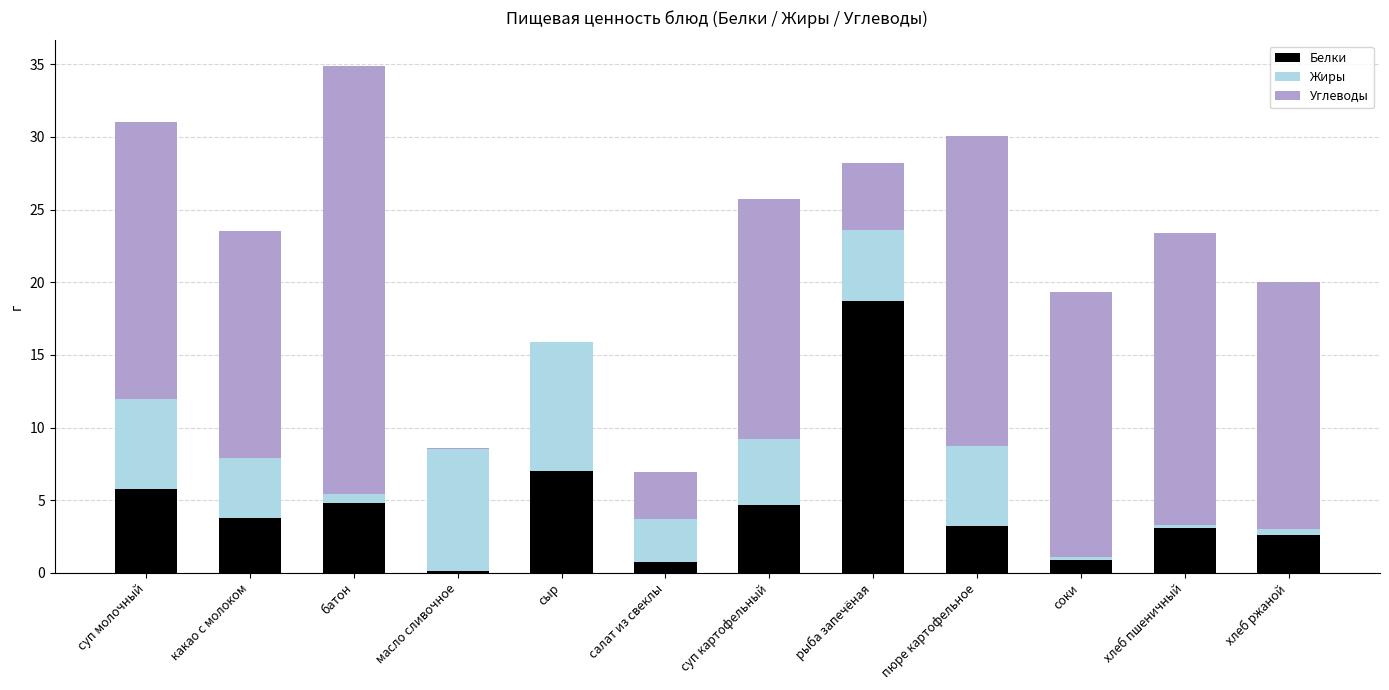

How many series are shown in this chart?

3